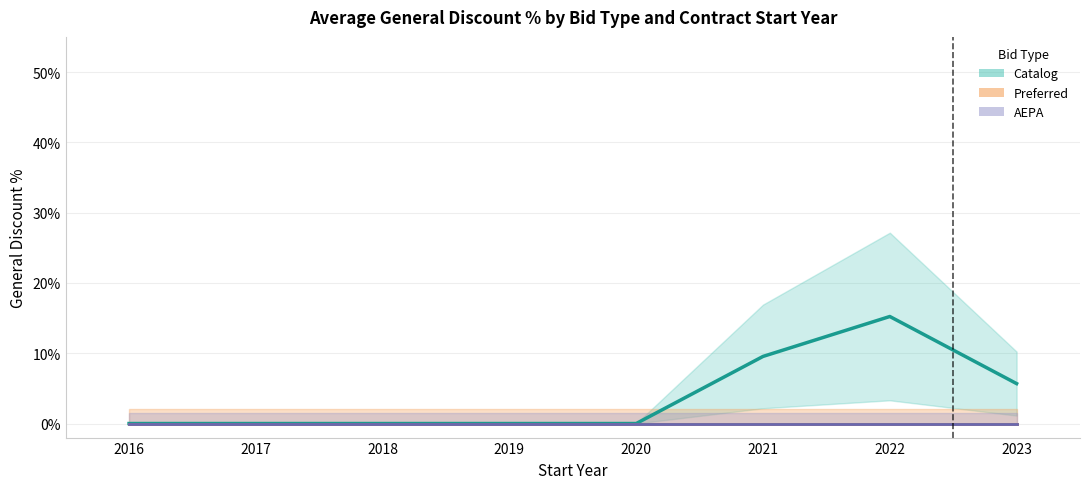

Rank the series at 2019 from lowest to highest value.

Catalog (mean discount), Preferred (mean discount), AEPA (mean discount)